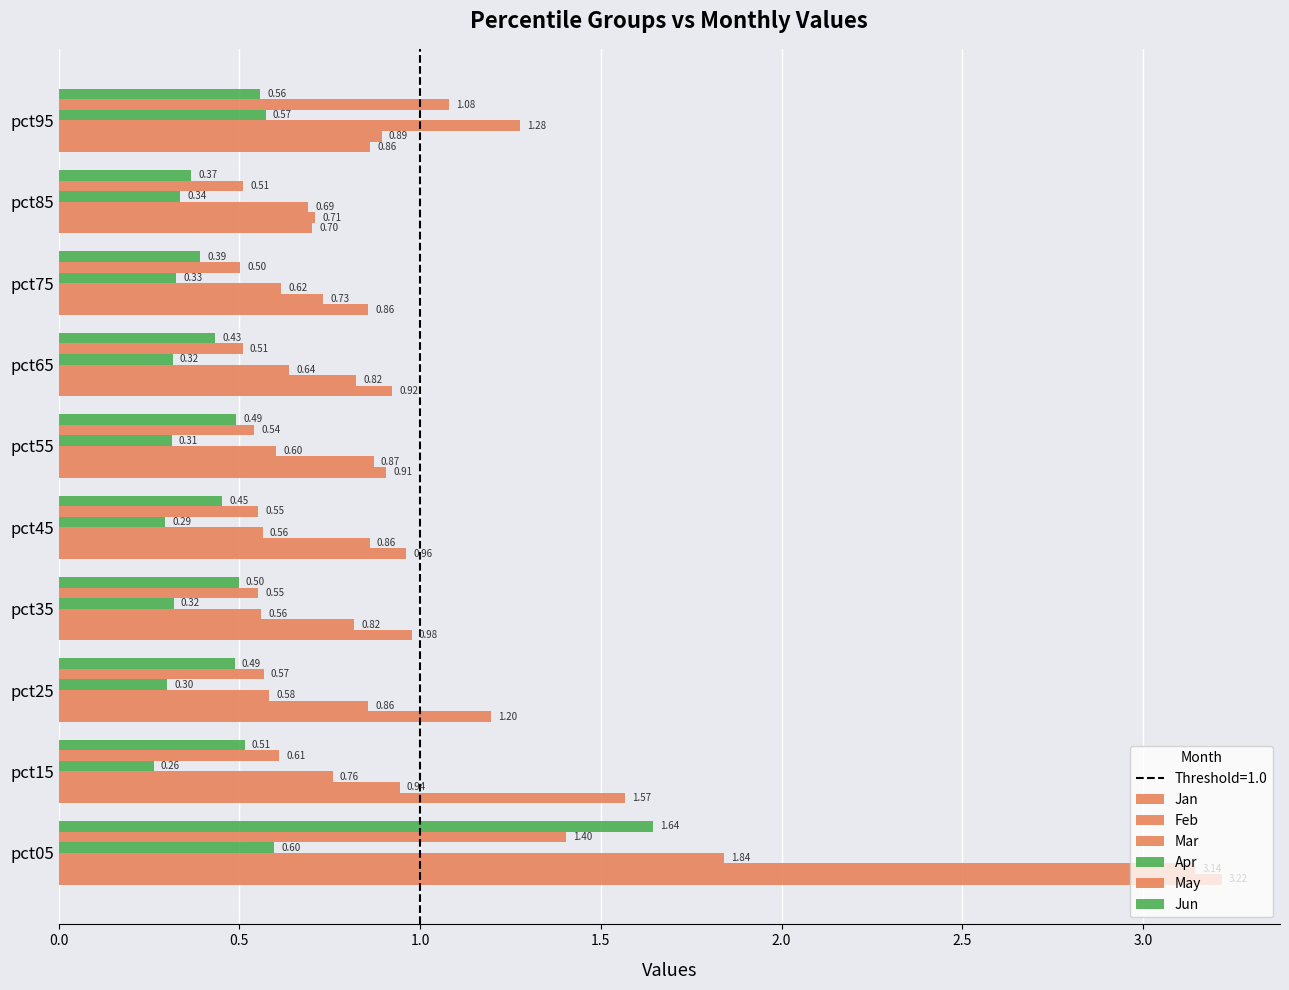

How many series are shown in this chart?

6